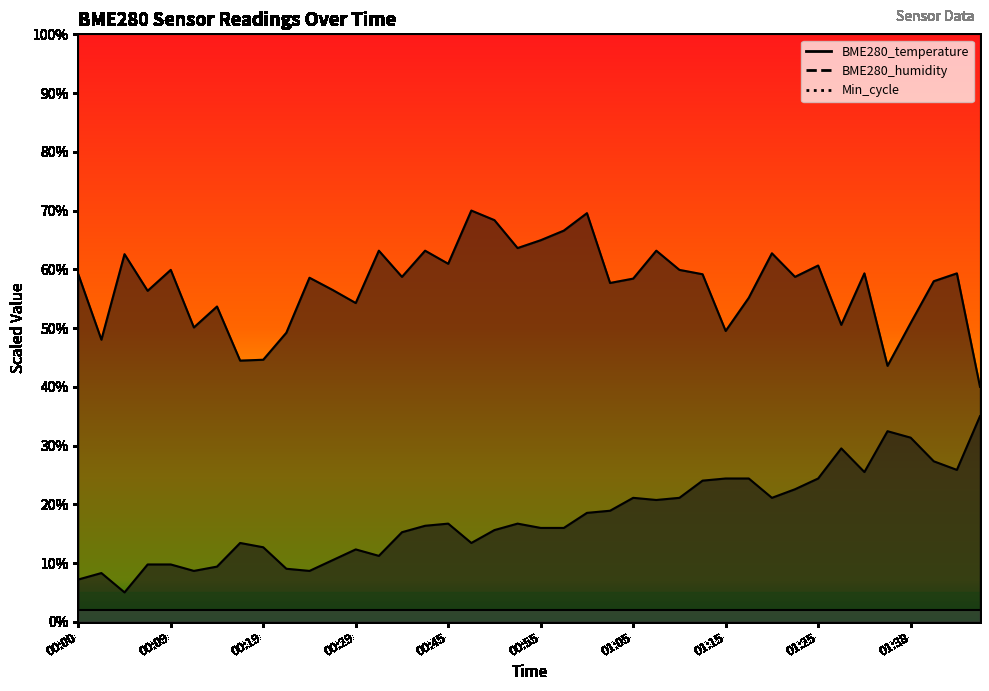

What is the value of the BME280_temperature point at the 40th from the left?

35.0